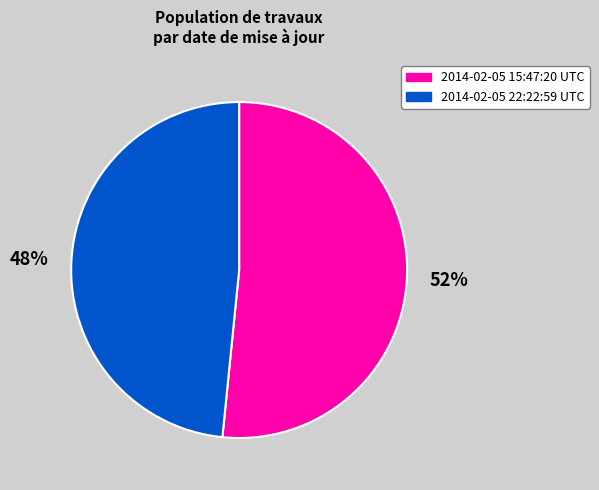

Which slice is the smallest?

2014-02-05 22:22:59 UTC